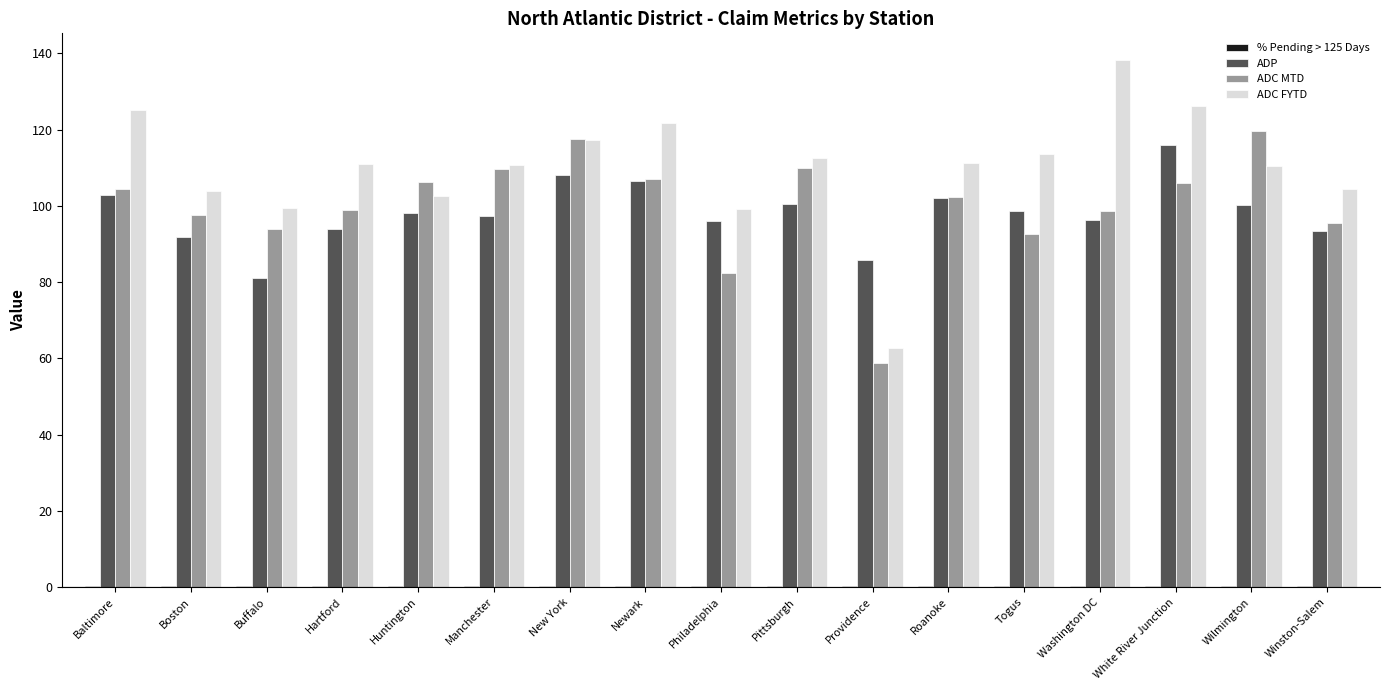

What is the sum of all ADC FYTD values?

1870.4